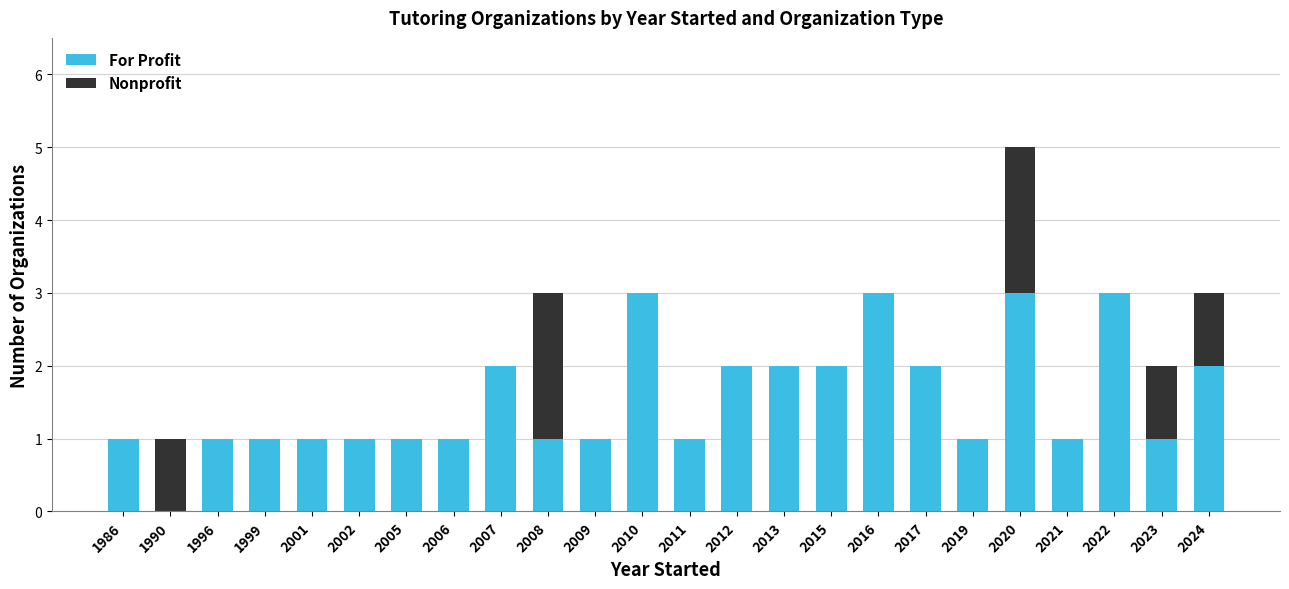

The value of For Profit at 2020 is 5. True or false?

False